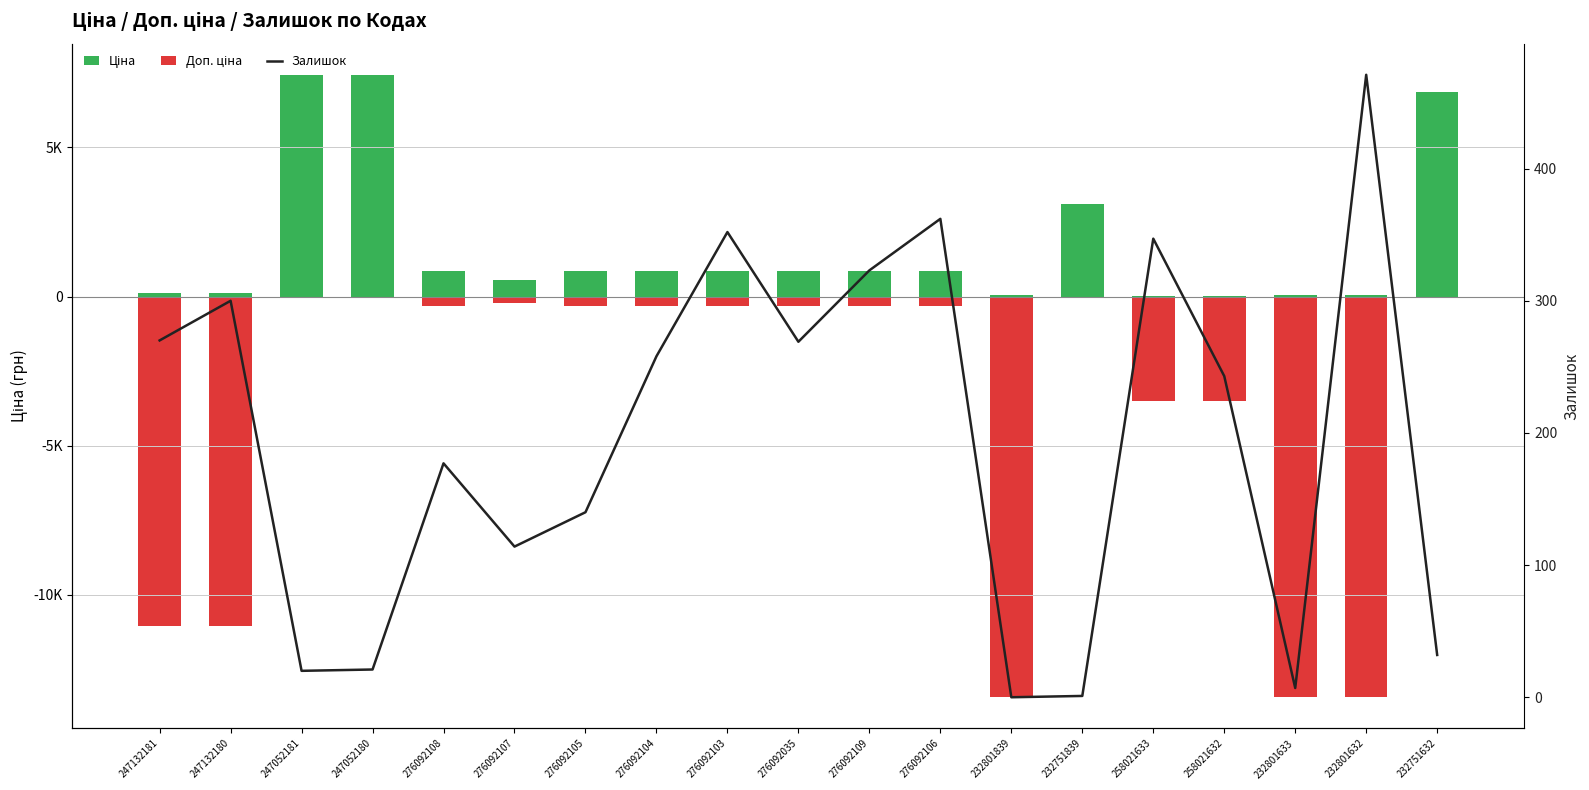

List the series in order of their peak value, lowest first.

Доп. ціна, Залишок, Ціна